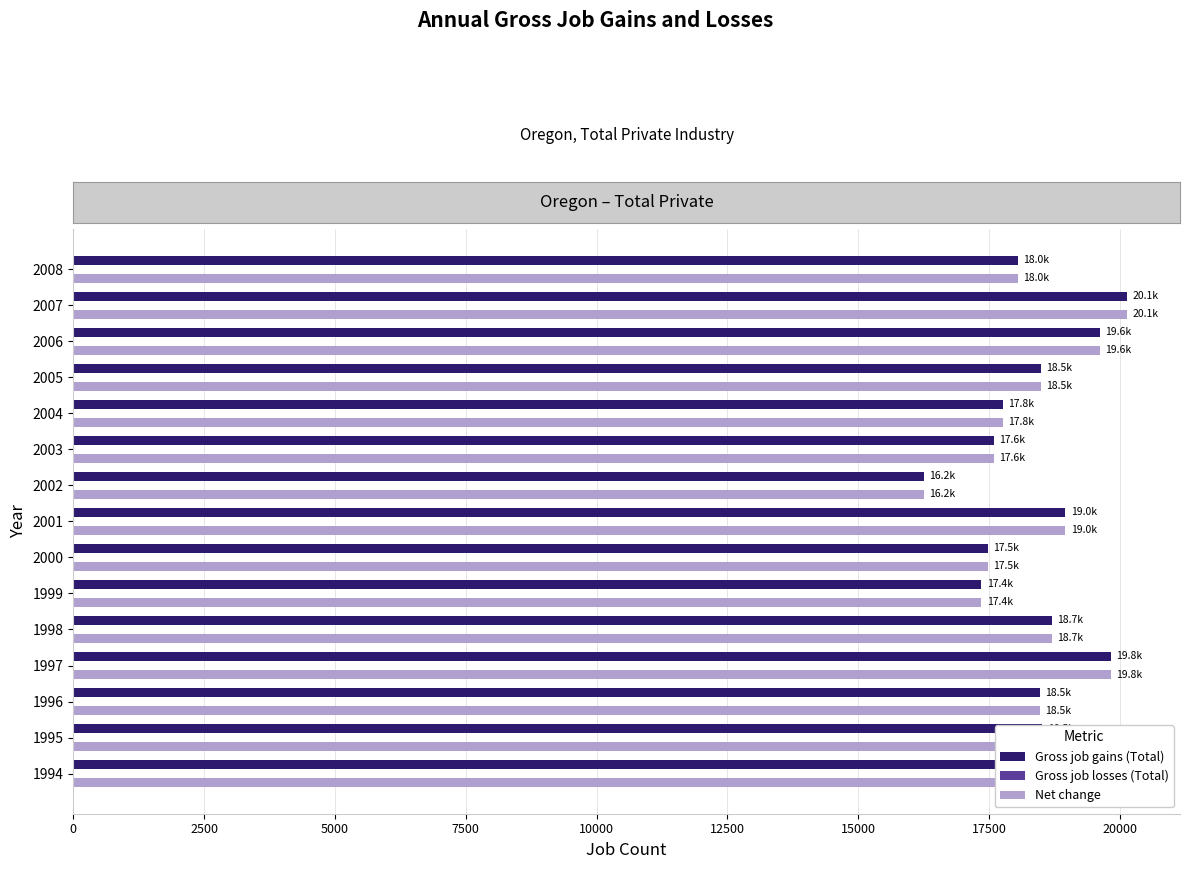

Is it true that Net change equals 19826 at 1997?

True